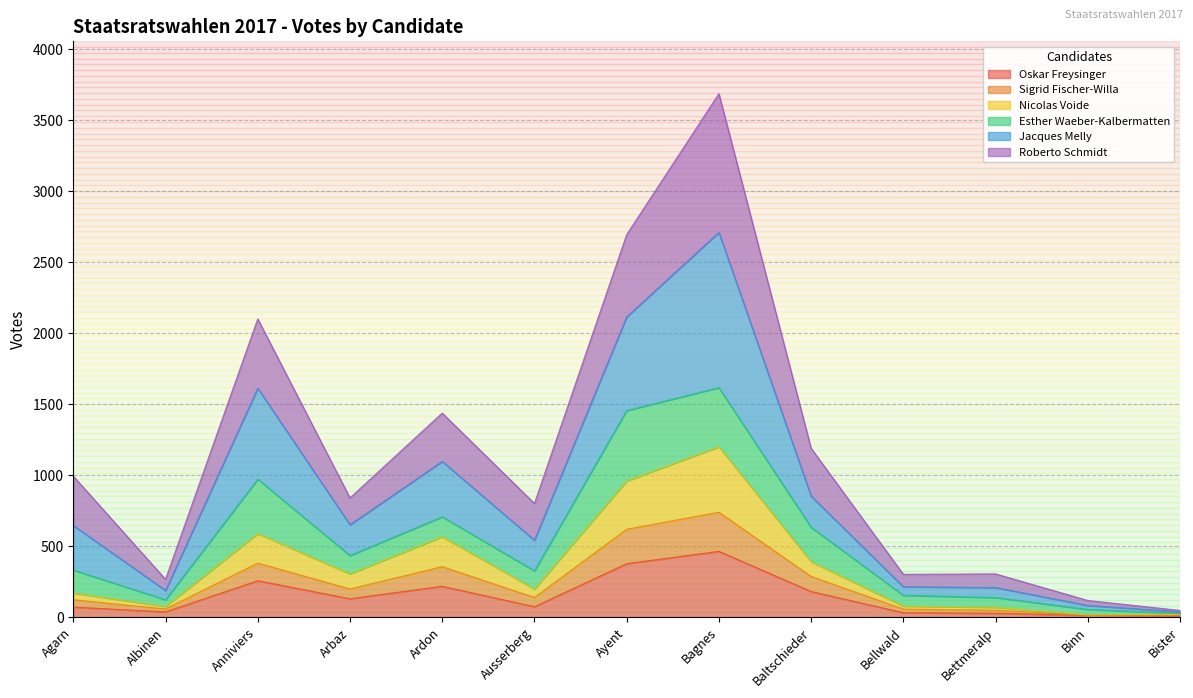

Which category has the highest value in the Oskar Freysinger series?

Bagnes